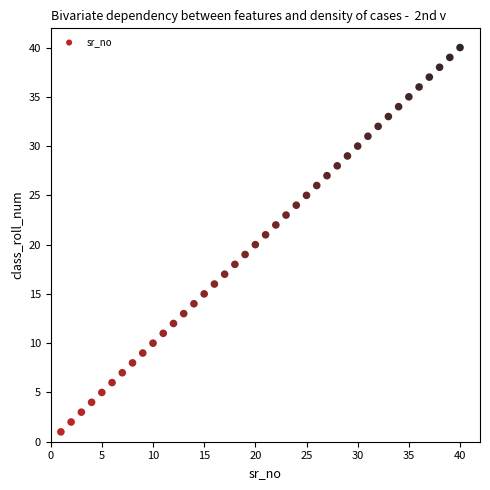

What is the range of Y values (max minus min)?

39